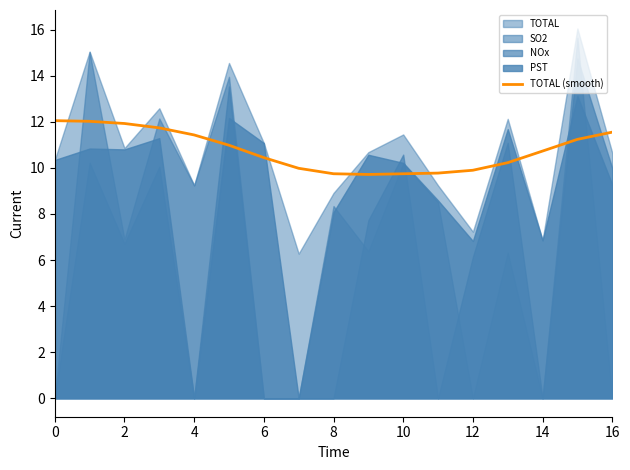

What is the label of the 10th point from the left?

9